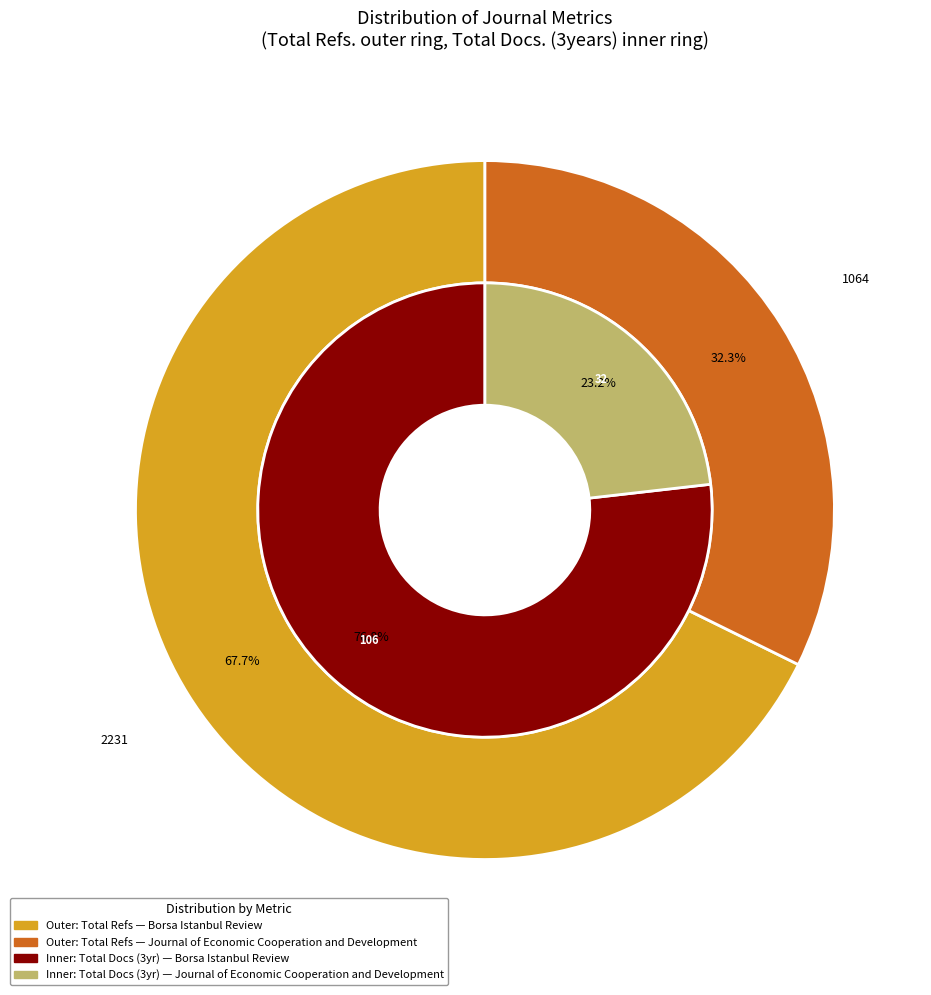

Between Journal of Economic Cooperation and Development and Borsa Istanbul Review, which is larger?

Borsa Istanbul Review